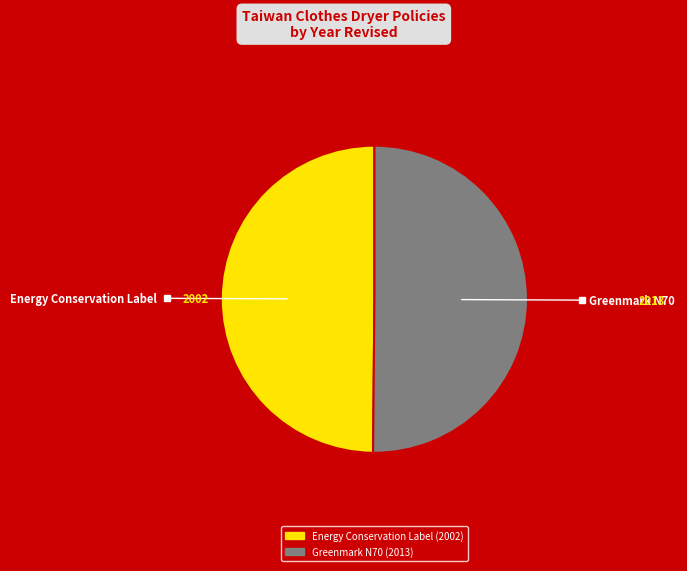

Is there any slice that represents more than half of the pie?

Yes